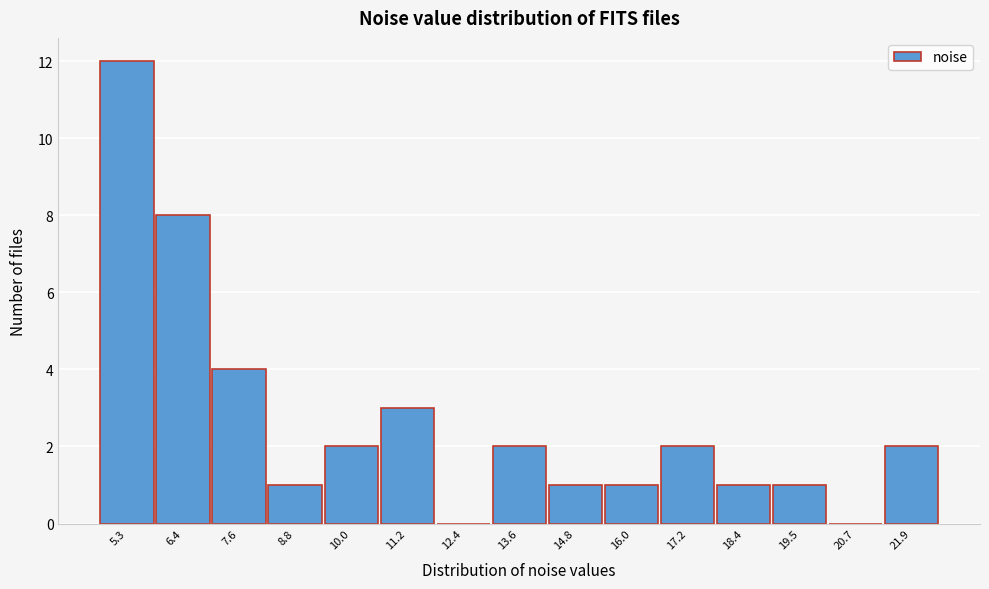

Reading left to right, extract all data points from this chart.

5.3=12	6.4=8	7.6=4	8.8=1	10.0=2	11.2=3	12.4=0	13.6=2	14.8=1	16.0=1	17.2=2	18.4=1	19.5=1	20.7=0	21.9=2